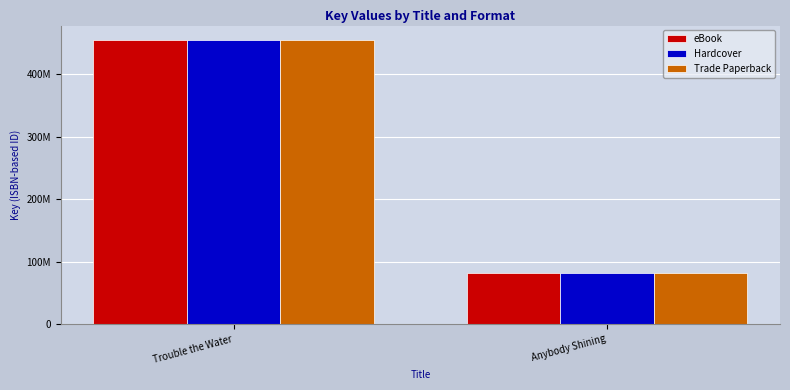

What are all the series names shown in the legend?

eBook, Hardcover, Trade Paperback